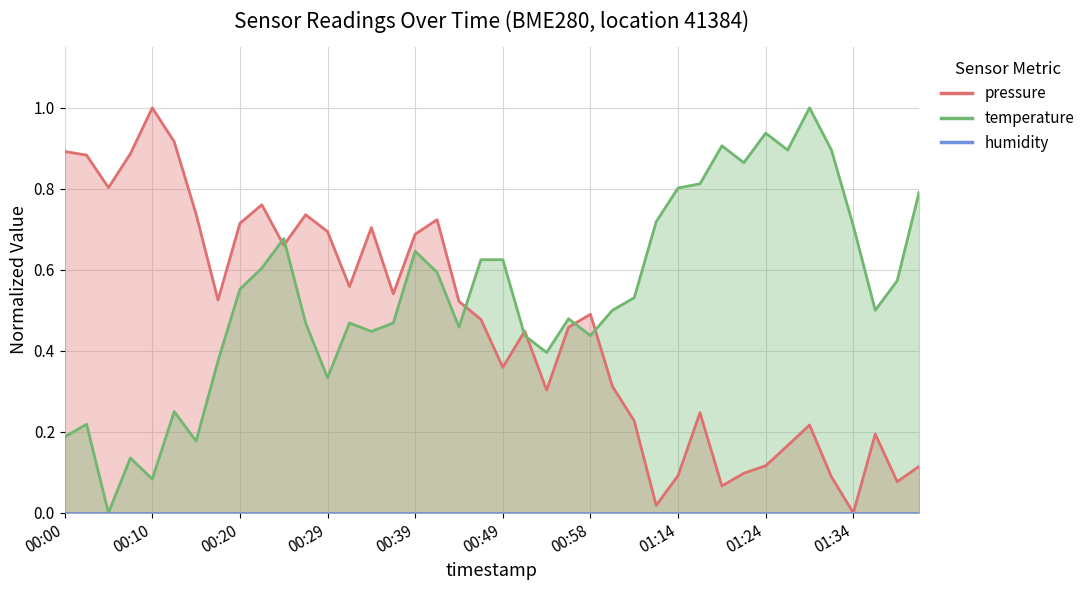

Is the value of temperature at 7 greater than the value of pressure at 19?

No